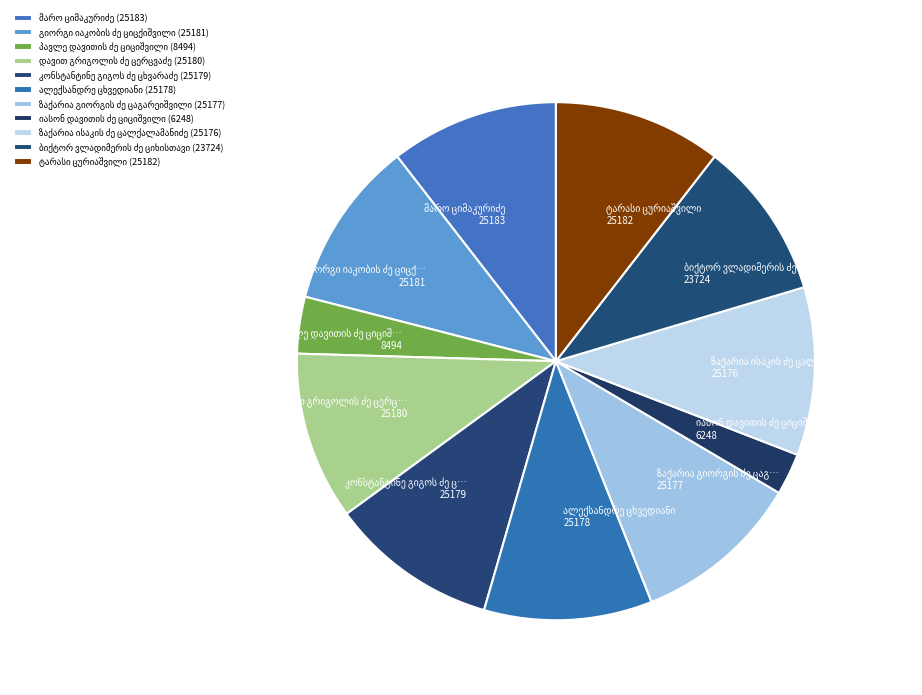

Does any single category account for the majority?

No